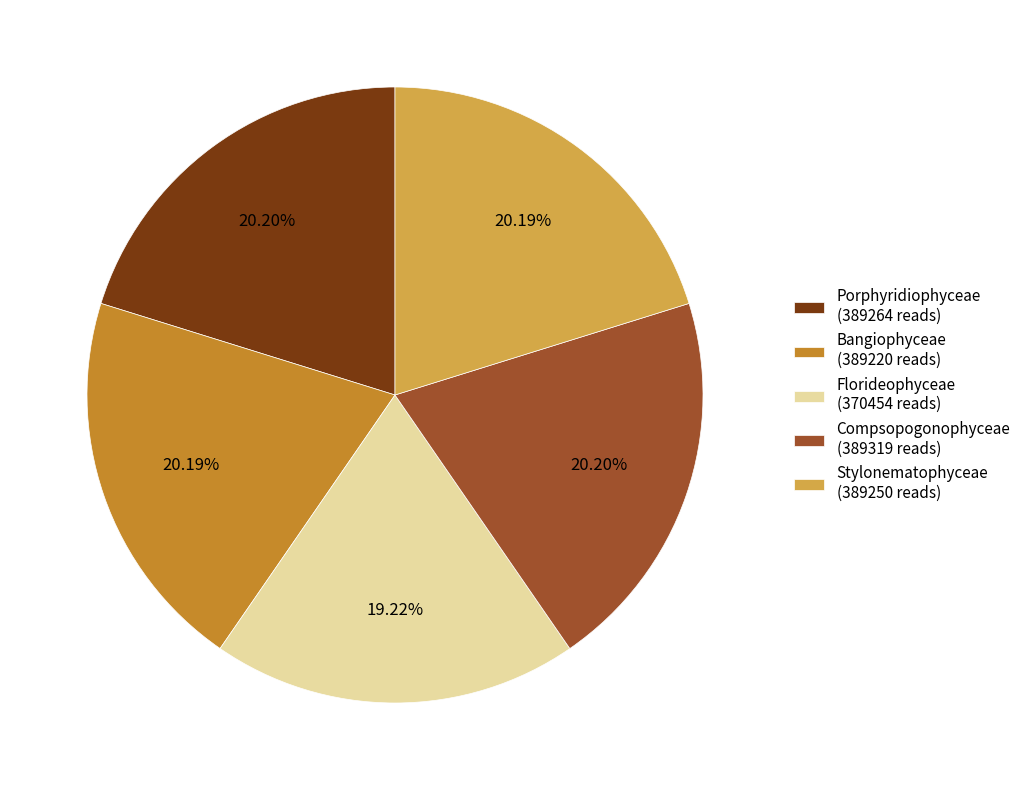

Is the sum of Porphyridiophyceae and Bangiophyceae greater than half?

No